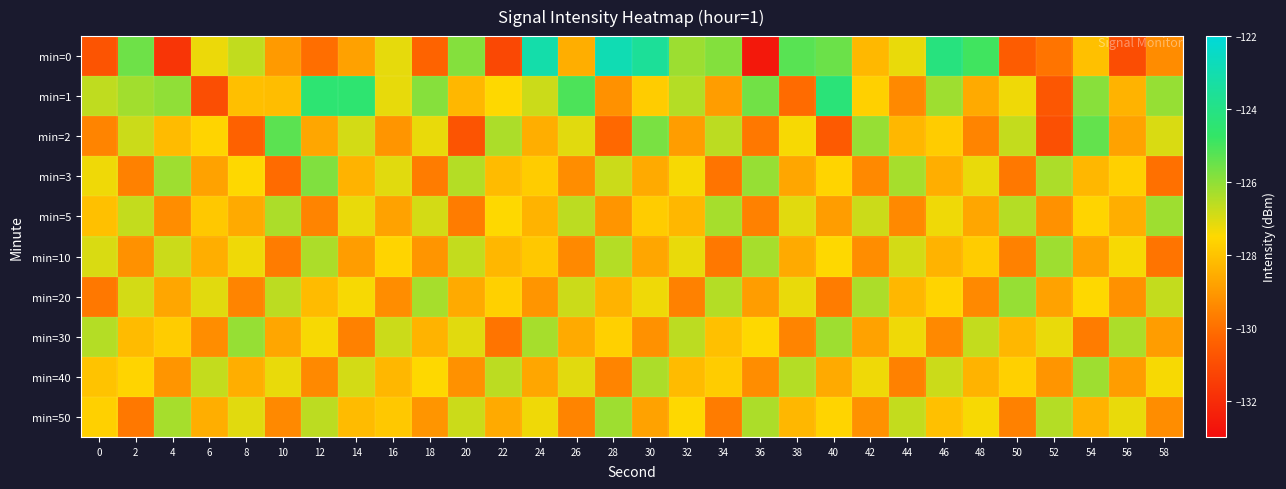

List the series in order of their peak value, highest first.

min=0, min=1, min=2, min=3, min=20, min=30, min=5, min=10, min=40, min=50